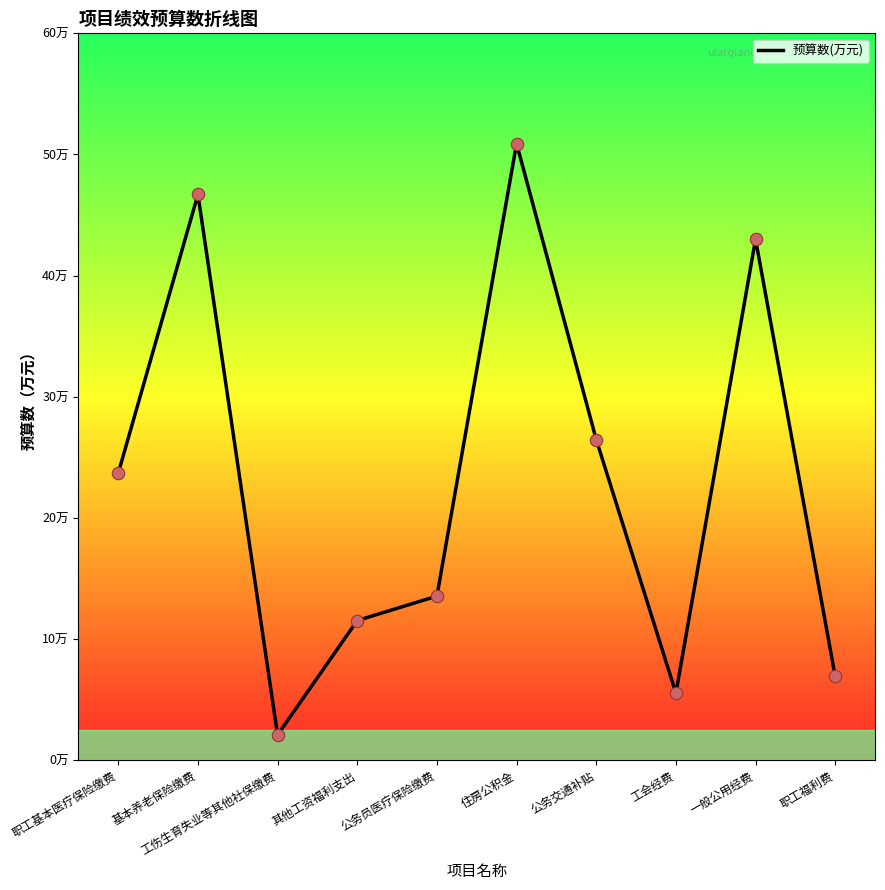

What is the change in value from 职工基本医疗保险缴费 to 工会经费?

-18.2